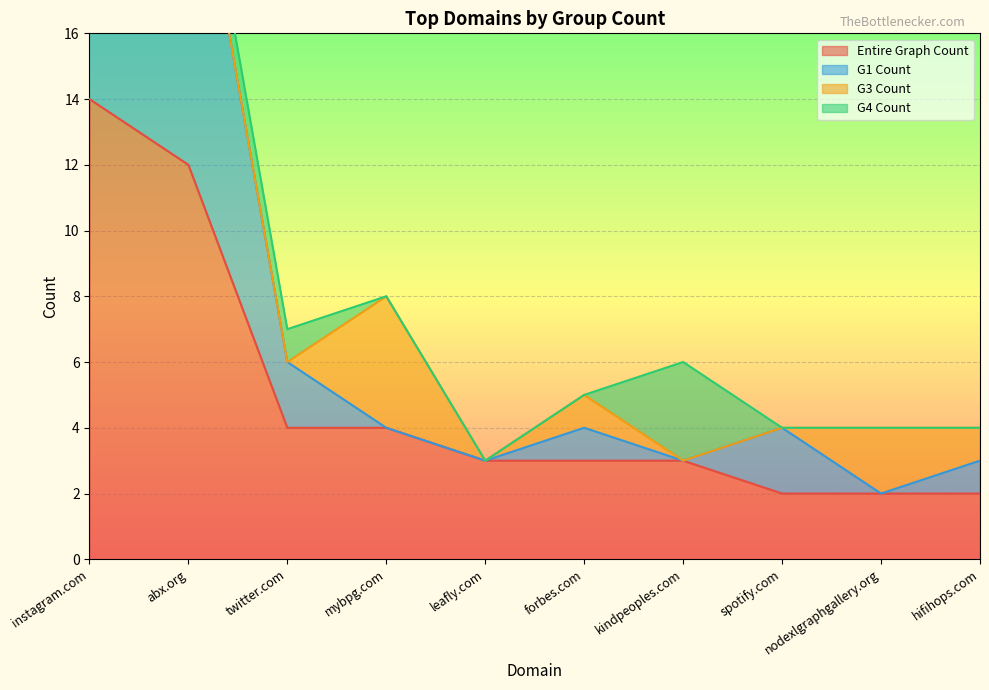

True or false: Entire Graph Count and G1 Count intersect in this chart.

False